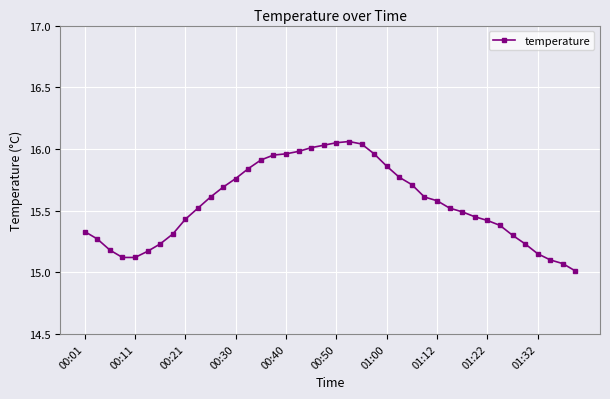

What is the difference between the second highest and second lowest values?

1.0